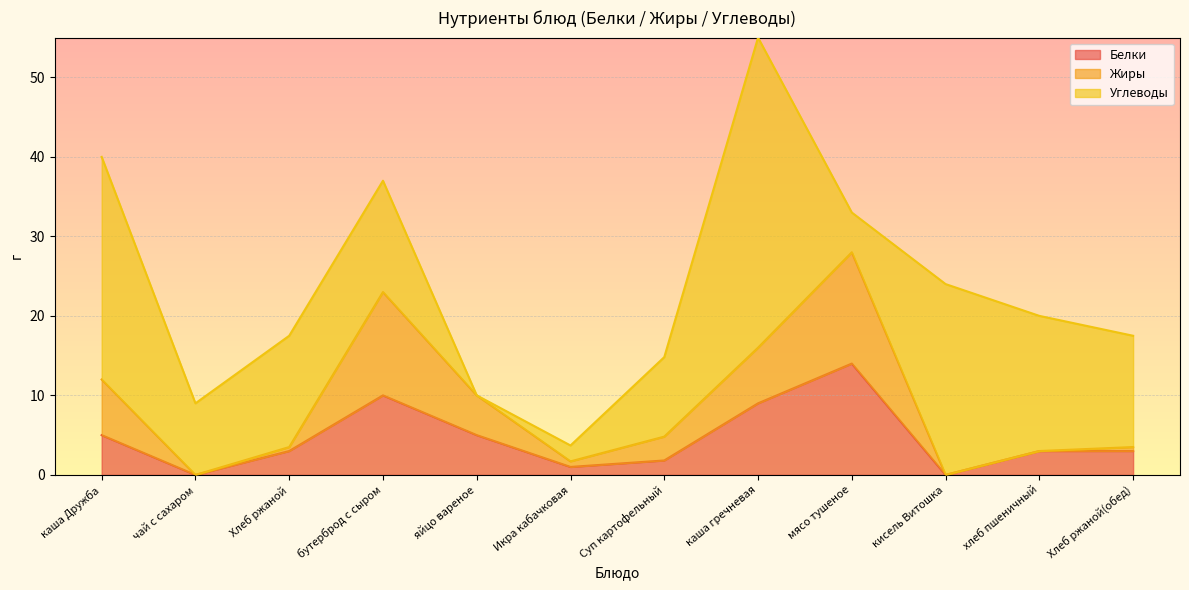

Does the chart display data point markers on the line(s)?

No